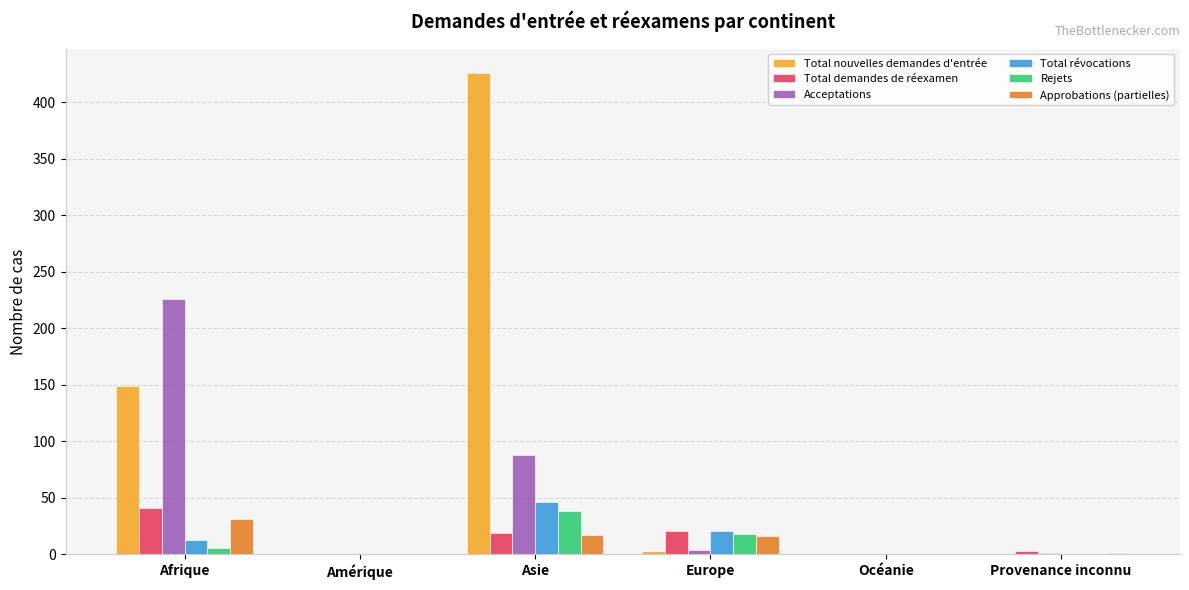

How many Total révocations values are between 0 and 21?

5